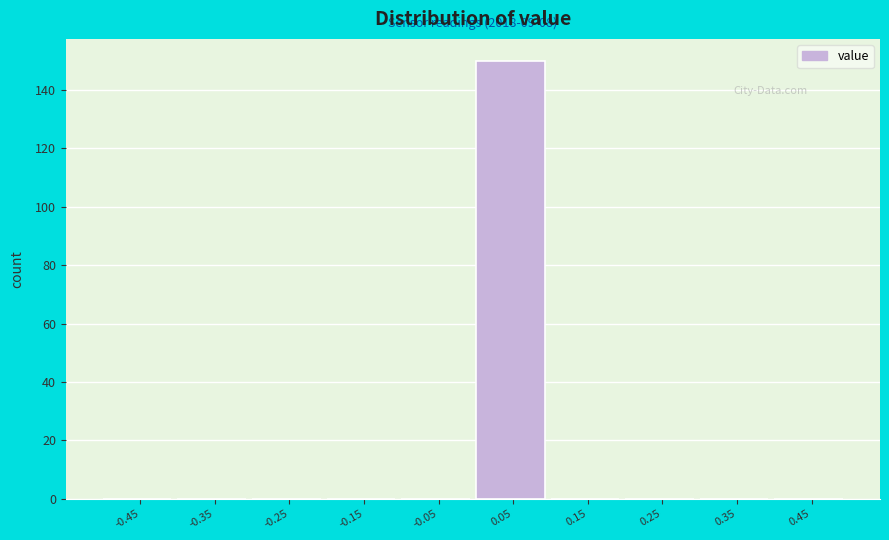

Which range on the x-axis has the tallest bar?

0.0 to 0.1